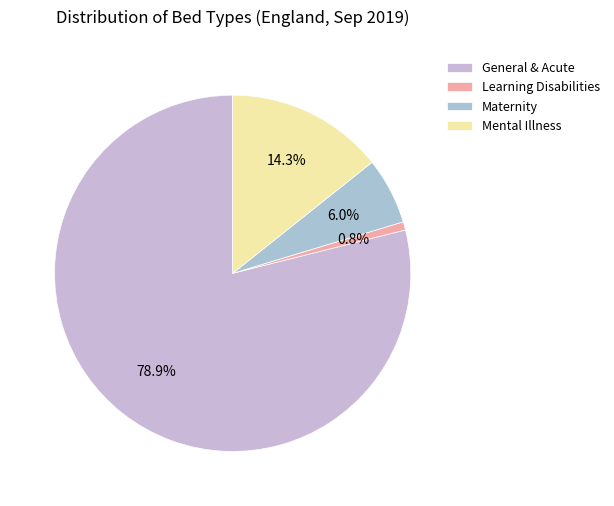

To the nearest percent, what portion does General & Acute represent?

79%